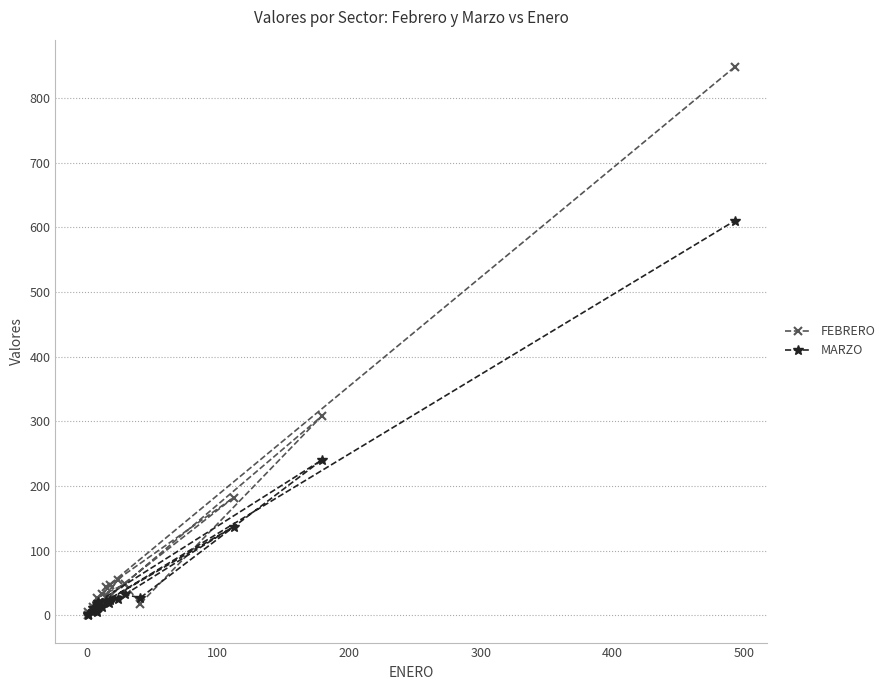

List the series in order of their overall mean, highest first.

FEBRERO, MARZO